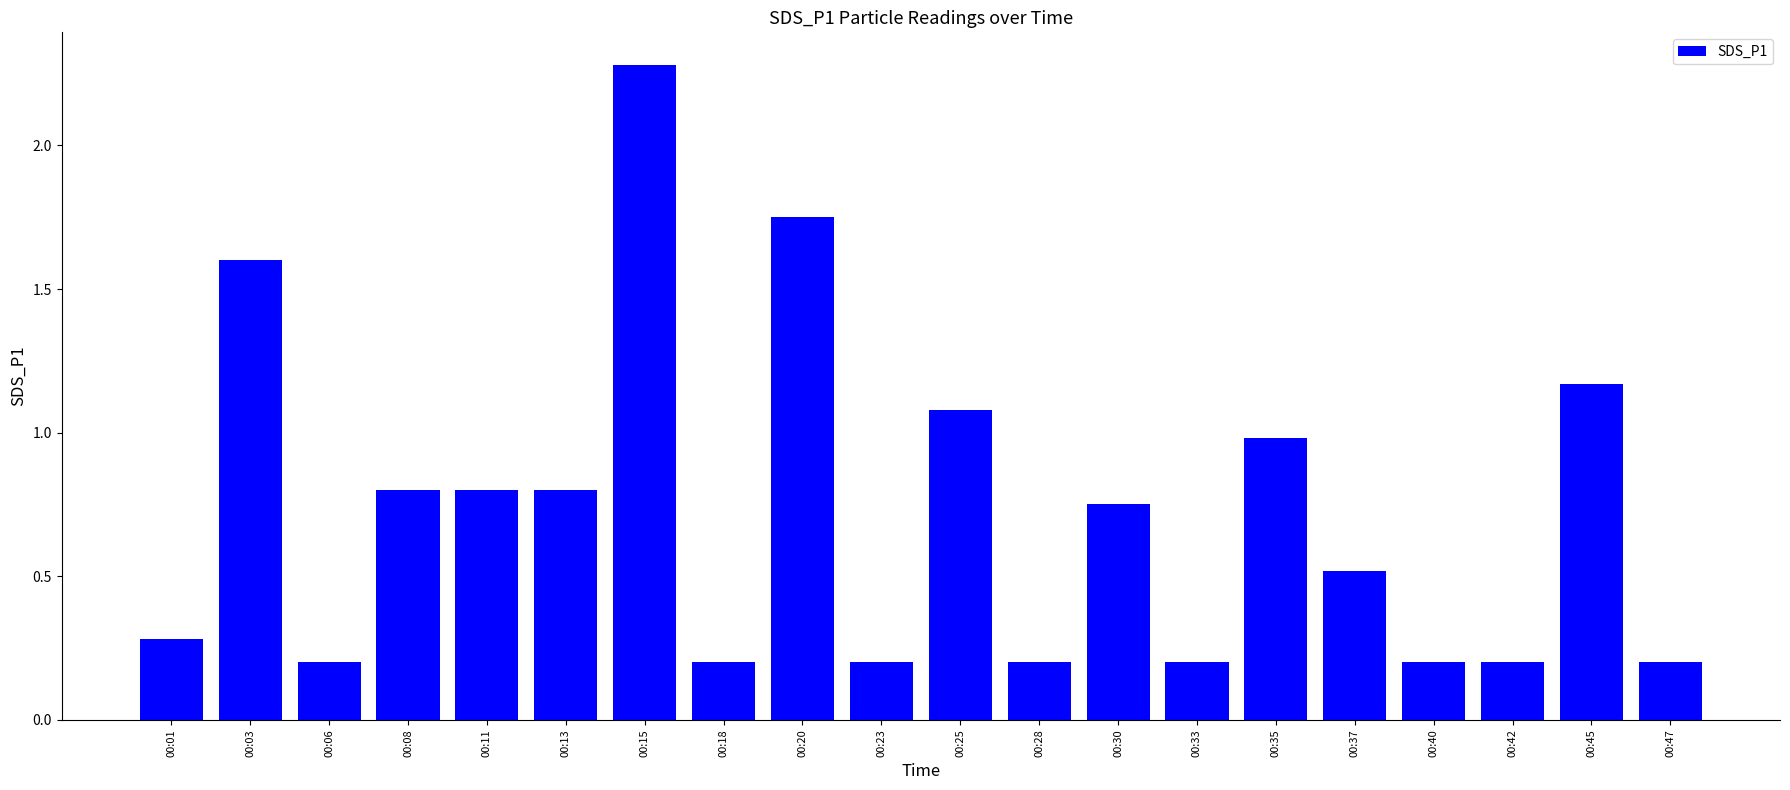

Is it true that the value at 00:18 is 0.3?

False